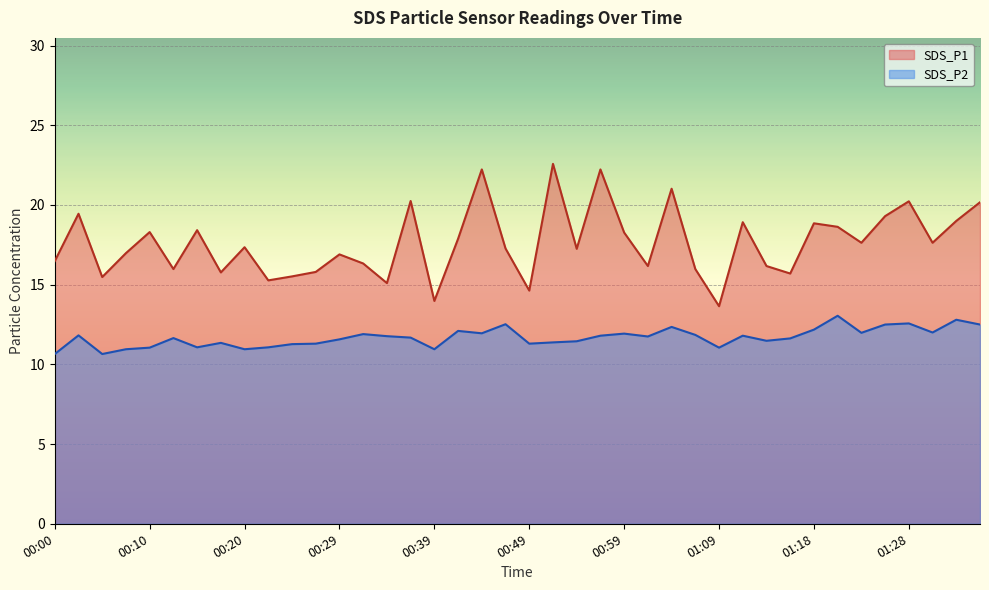

Is it true that SDS_P2 equals 10.7 at 00:05?

True